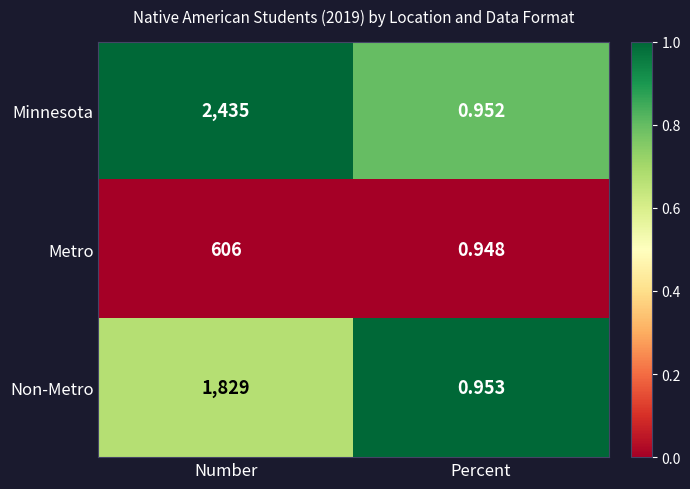

Where is Minnesota nearest to the value 1217?

Percent